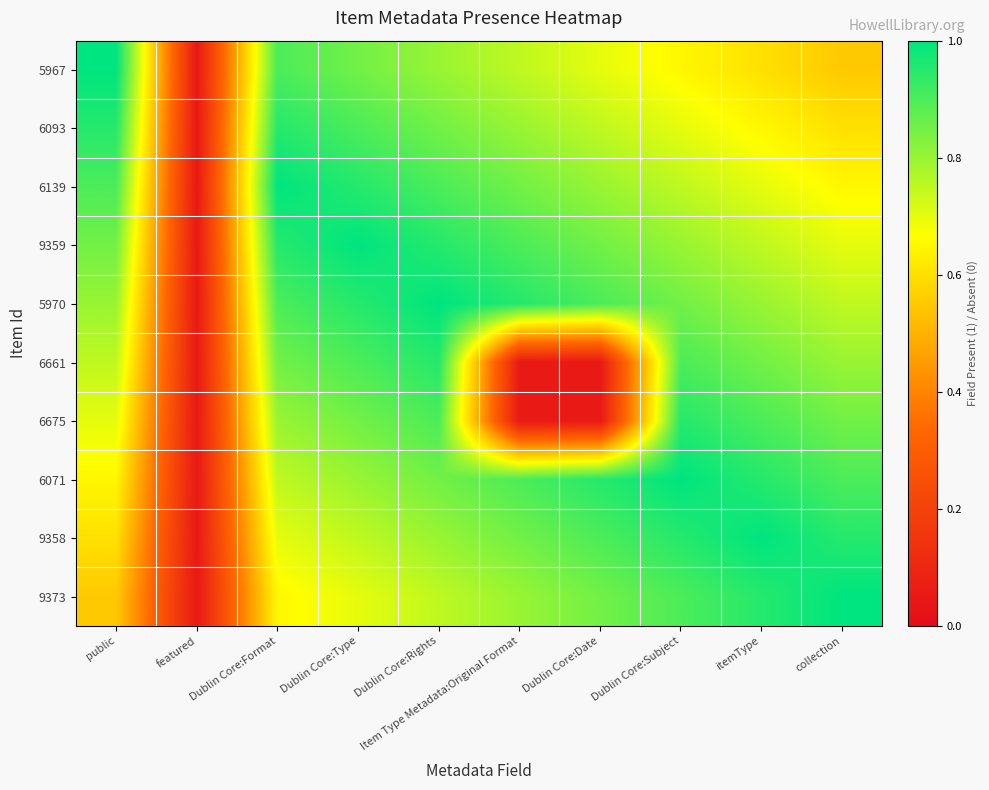

Which series has the largest range (max minus min)?

5967